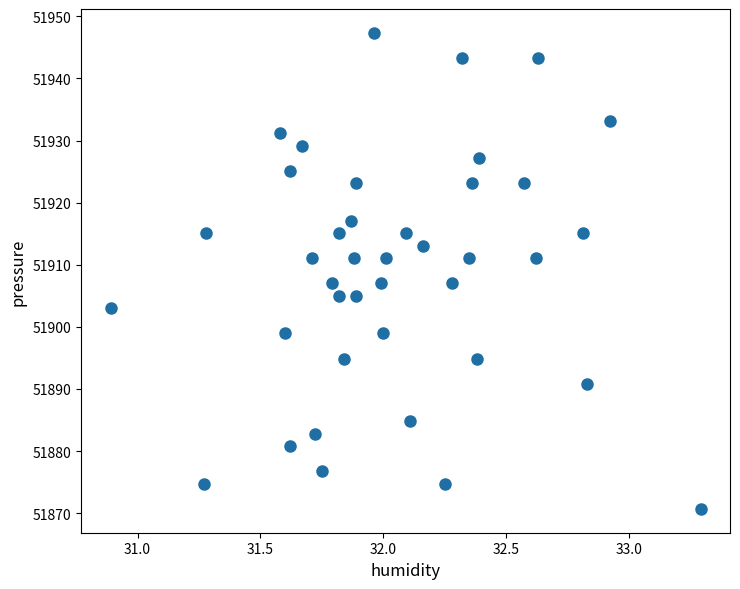

What is the range of X values (max minus min)?

2.4